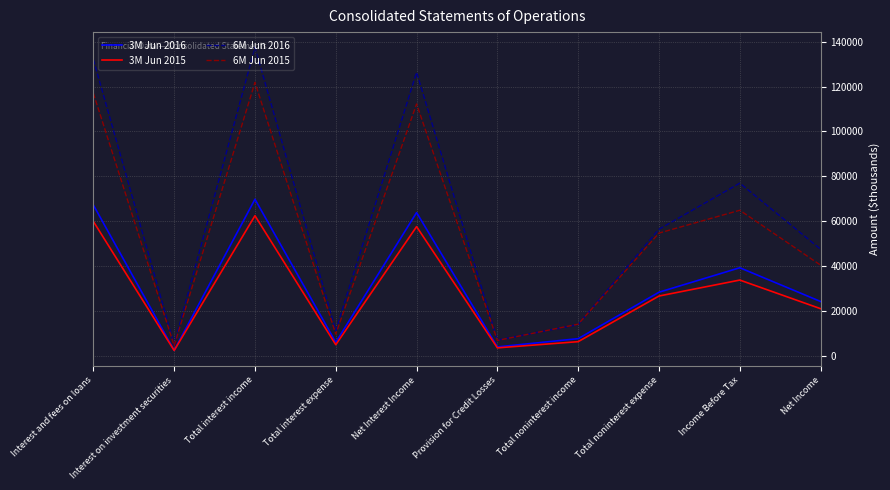

True or false: 6M Jun 2016 has more than 1 points higher than both neighbors.

True